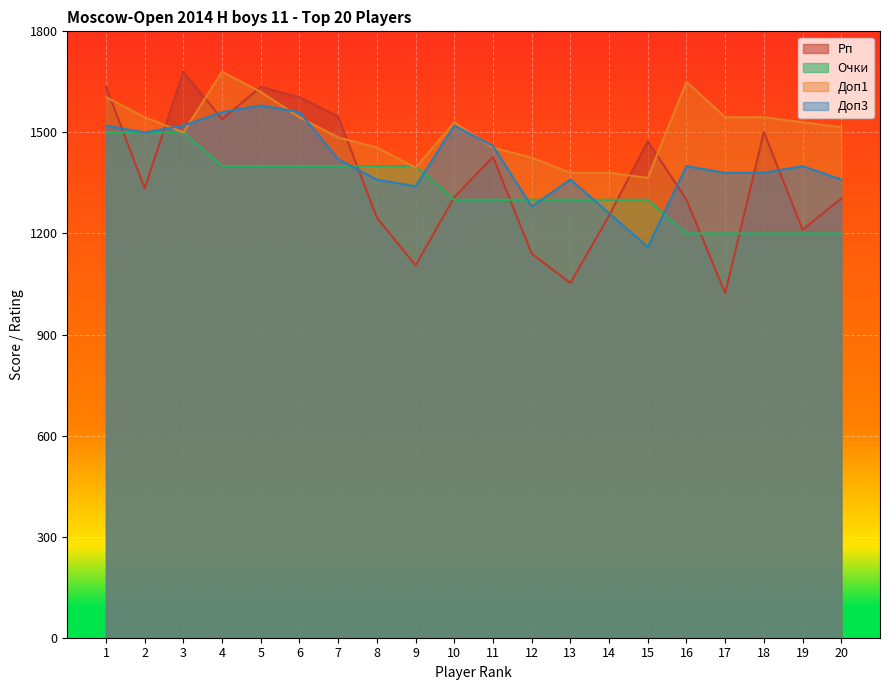

Between 5 and 15, which is larger?

5